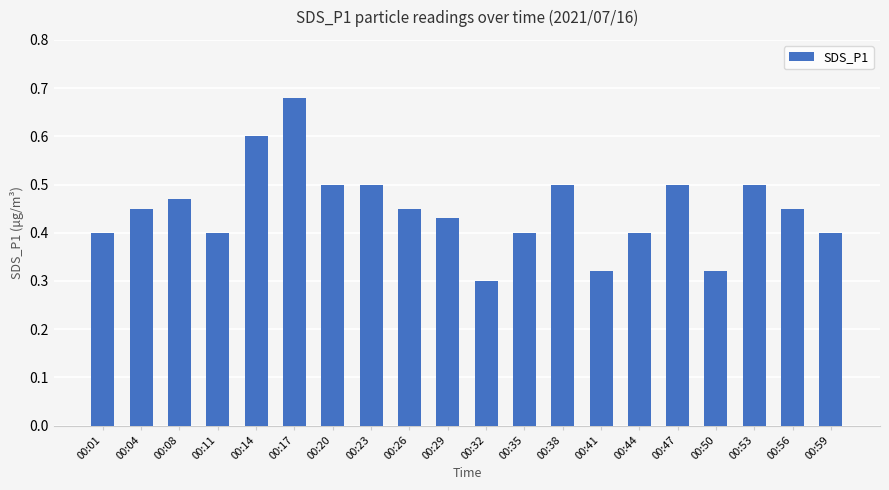

What is the sum of all values?

9.0